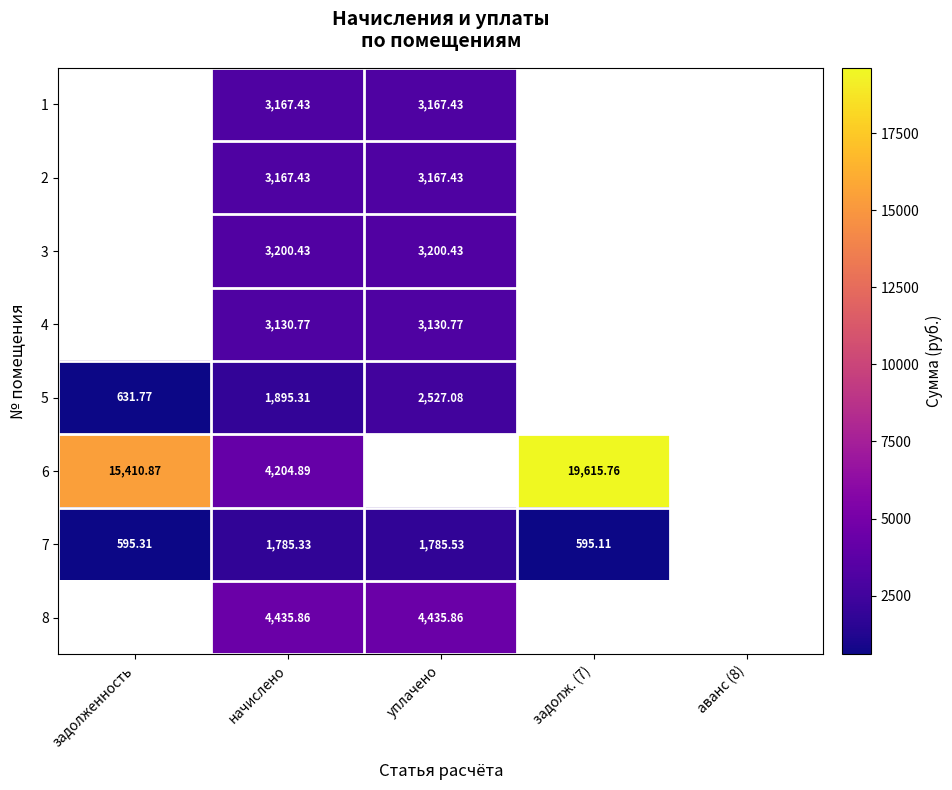

At which category is the sum across all series the highest?

начислено